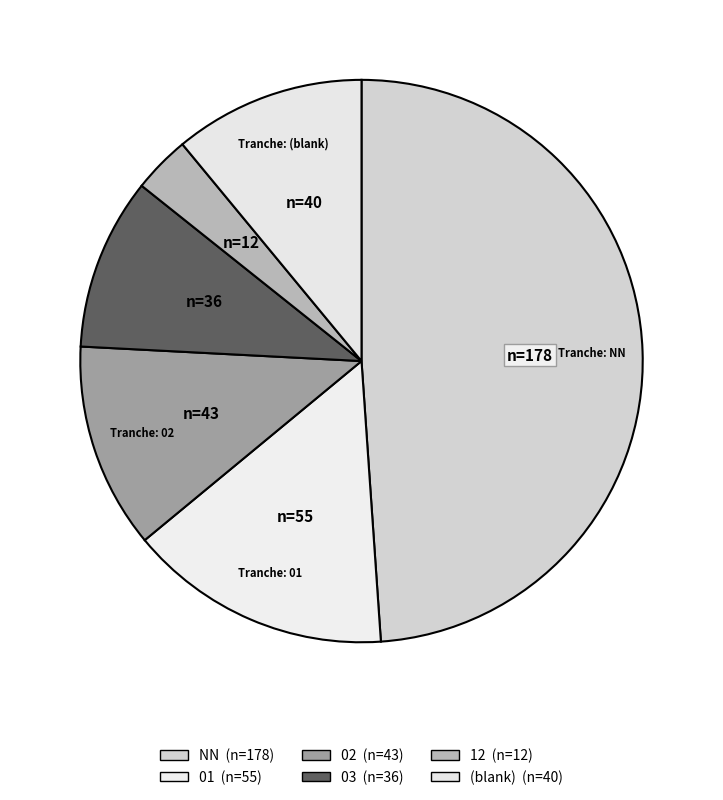

How many segments does this pie chart have?

6